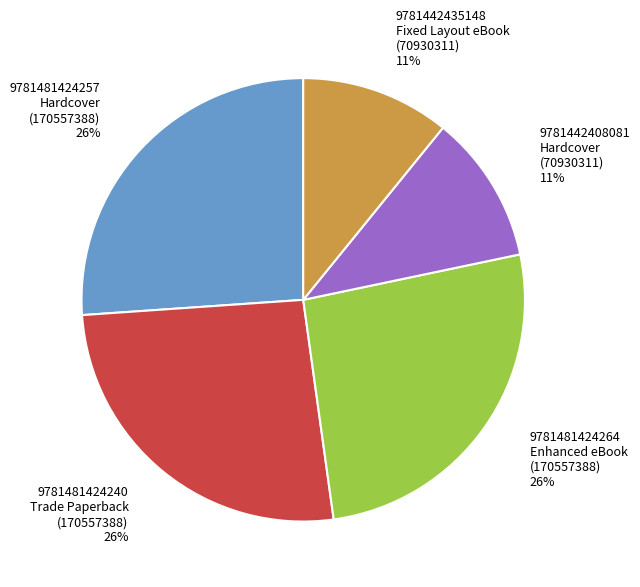

To the nearest percent, what percentage of the pie is 9781442408081 Hardcover?

11%